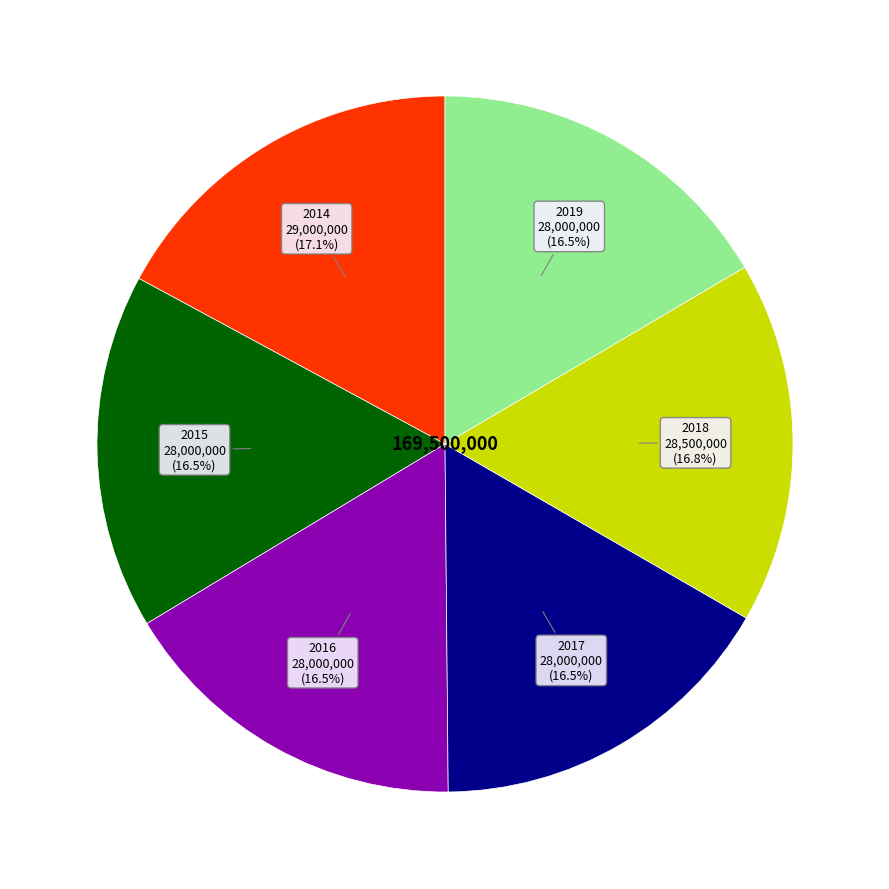

What is the ratio of the value at 2016 to the value at 2018?

1.0